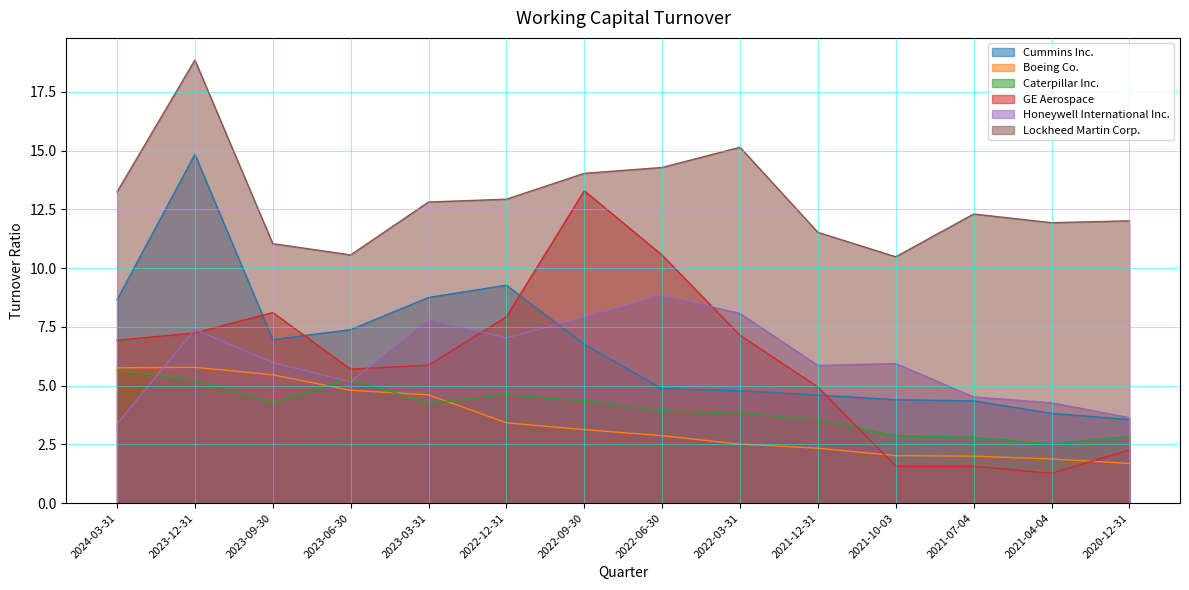

At how many categories does at least one series exceed 10?

14